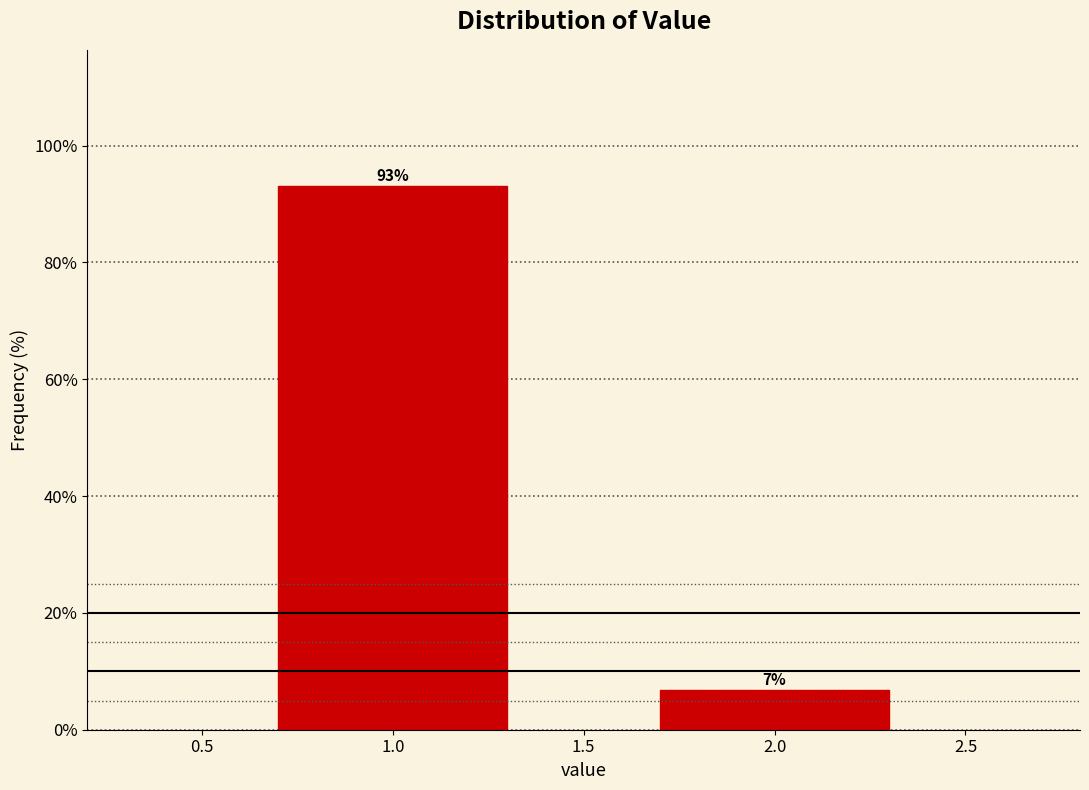

Which category has the lowest value across all series?

2.0